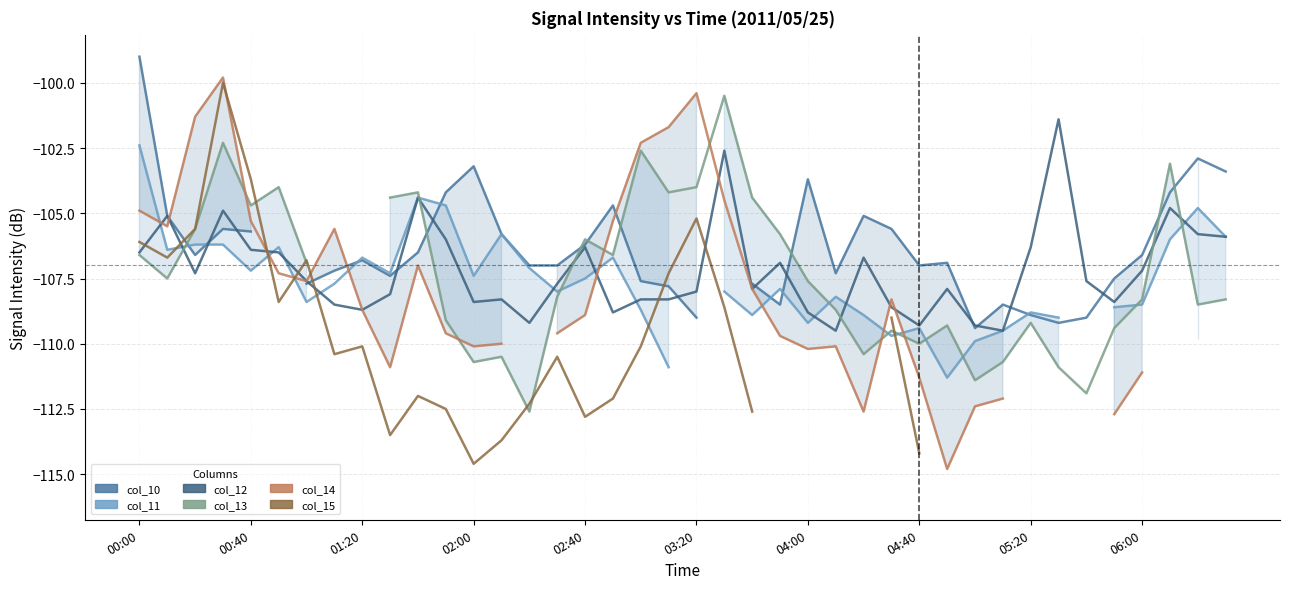

How many series are shown in this chart?

6